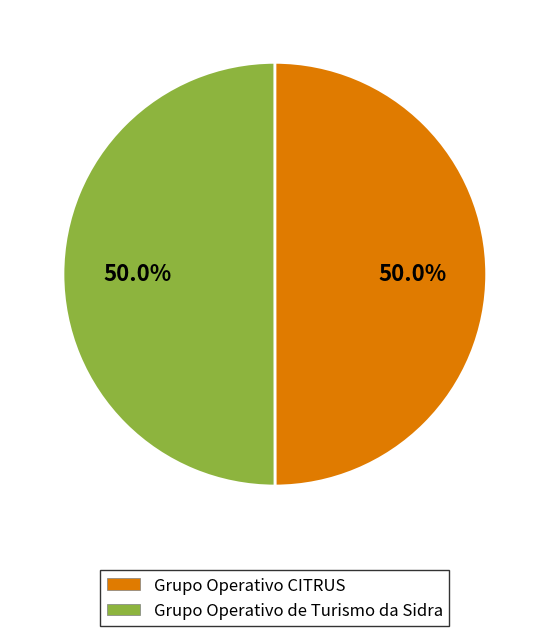

What is the ratio of the value at Grupo Operativo CITRUS to the value at Grupo Operativo de Turismo da Sidra?

1.0